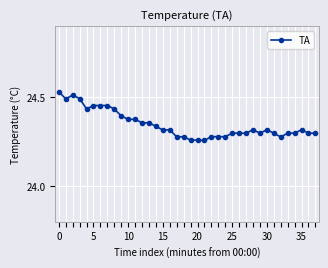

What is the difference between the second highest and minimum values?

0.3